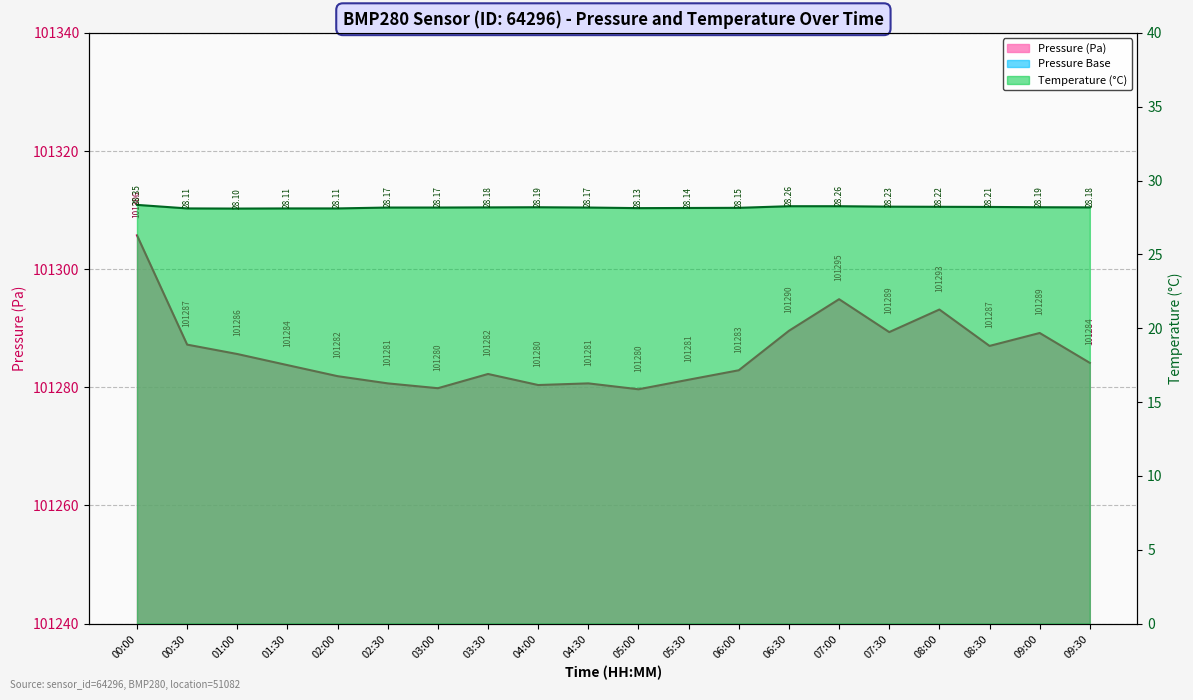

What is the sum of all temperature values?

563.6